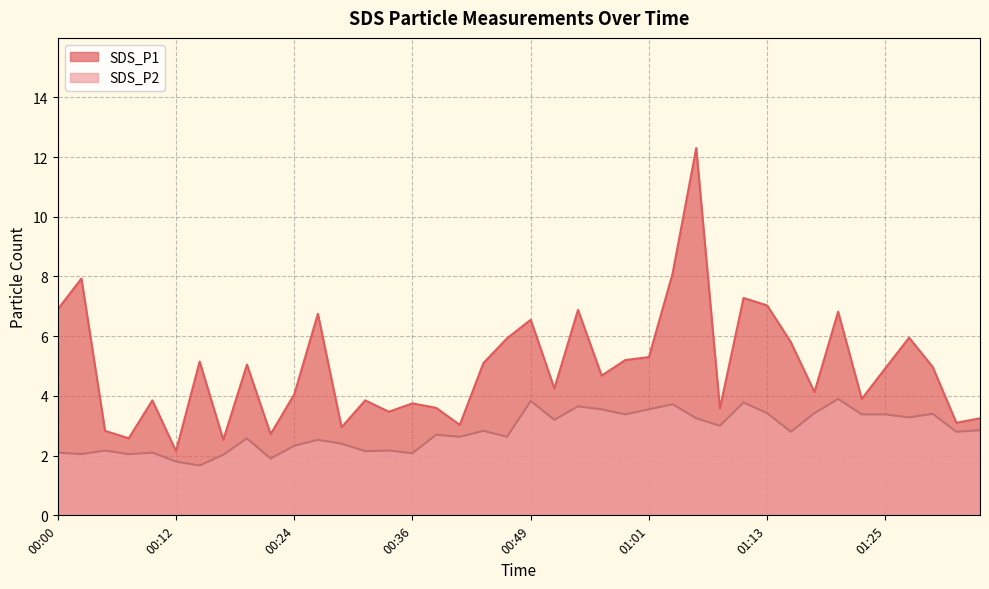

True or false: SDS_P2 has more than 0 interior local peaks.

True